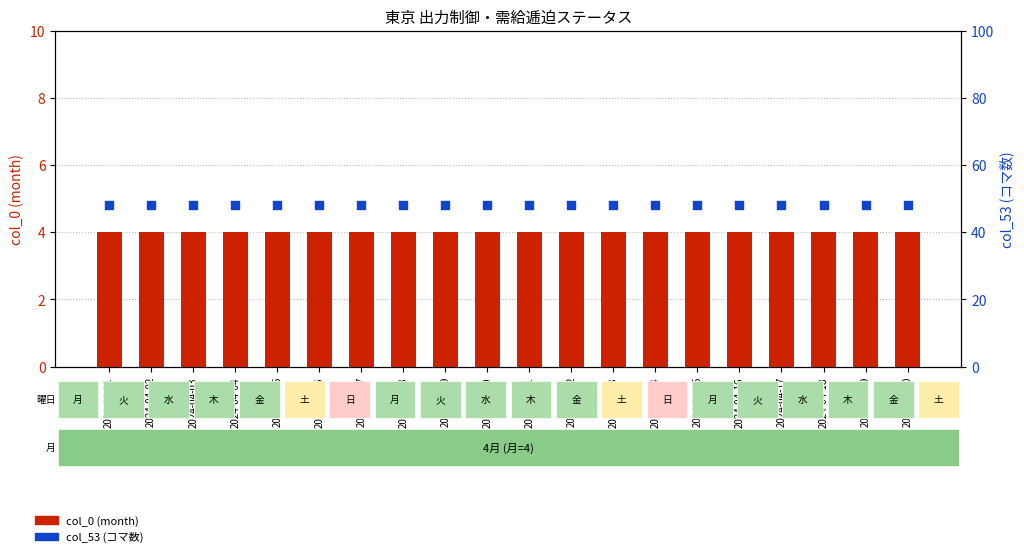

Which series contains the highest Y value?

col_53 (コマ数)